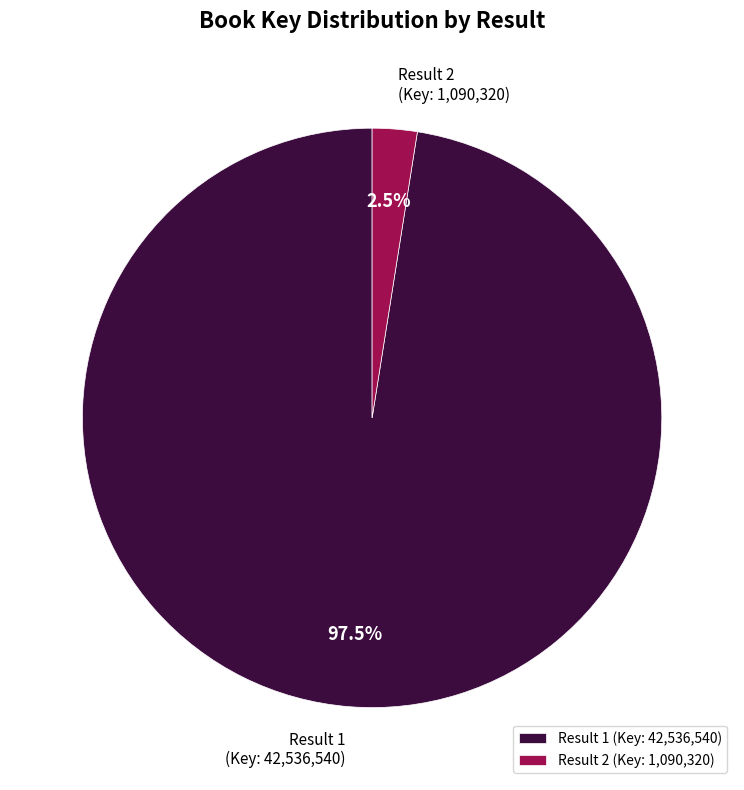

Which has a higher value, Result 1 or Result 2?

Result 1